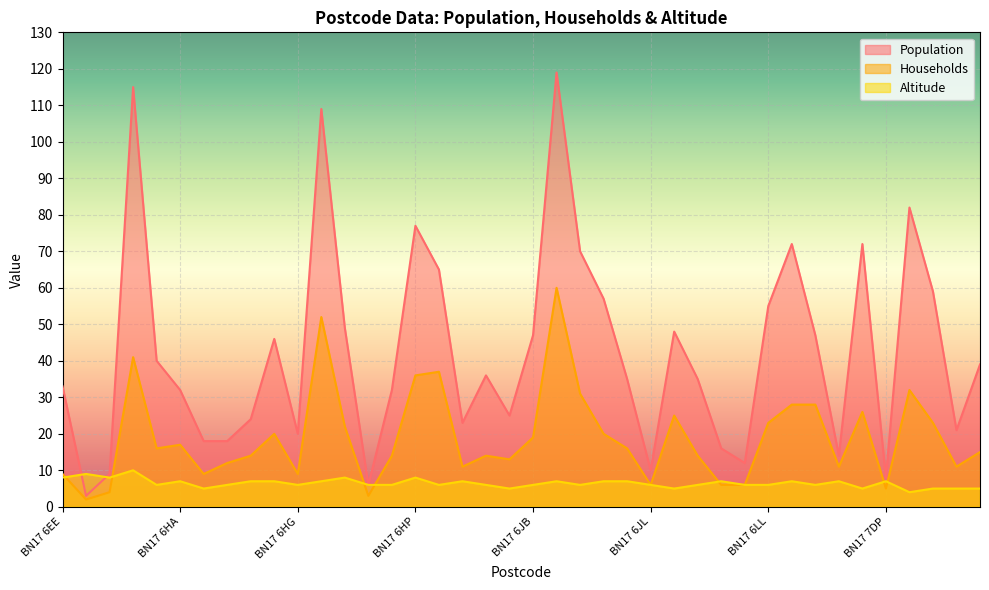

Which category has the highest value across all series?

BN17 6JD